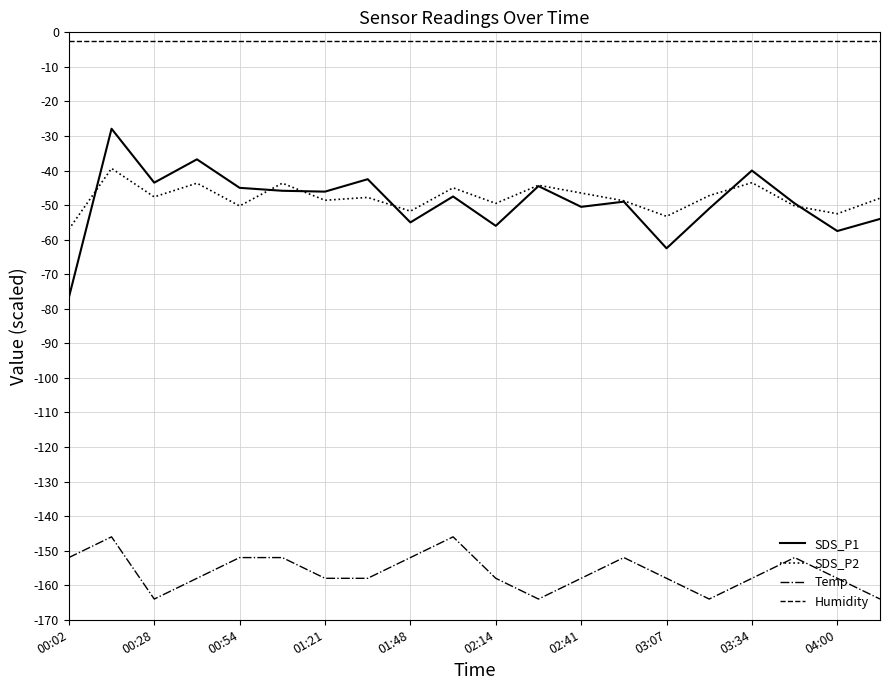

What are all the series names shown in the legend?

SDS_P1, SDS_P2, Temp, Humidity